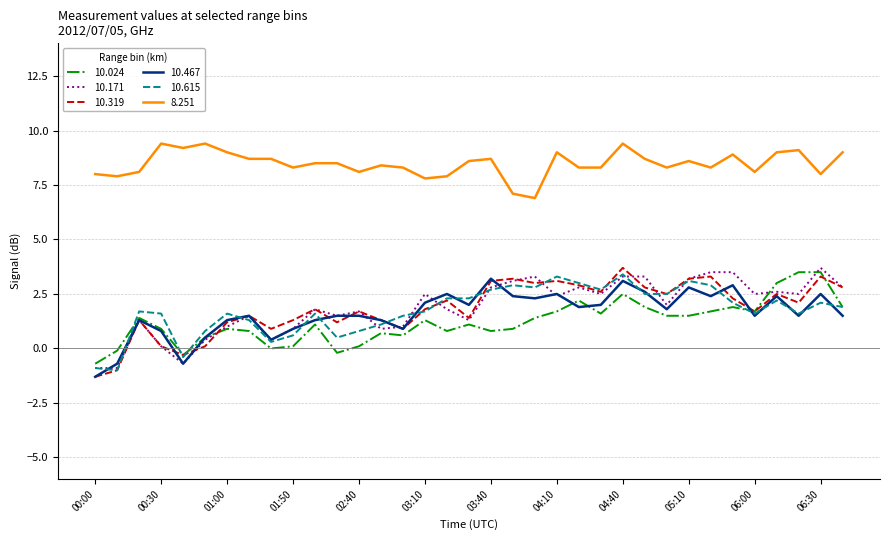

True or false: 10.615 and 8.251 intersect in this chart.

False